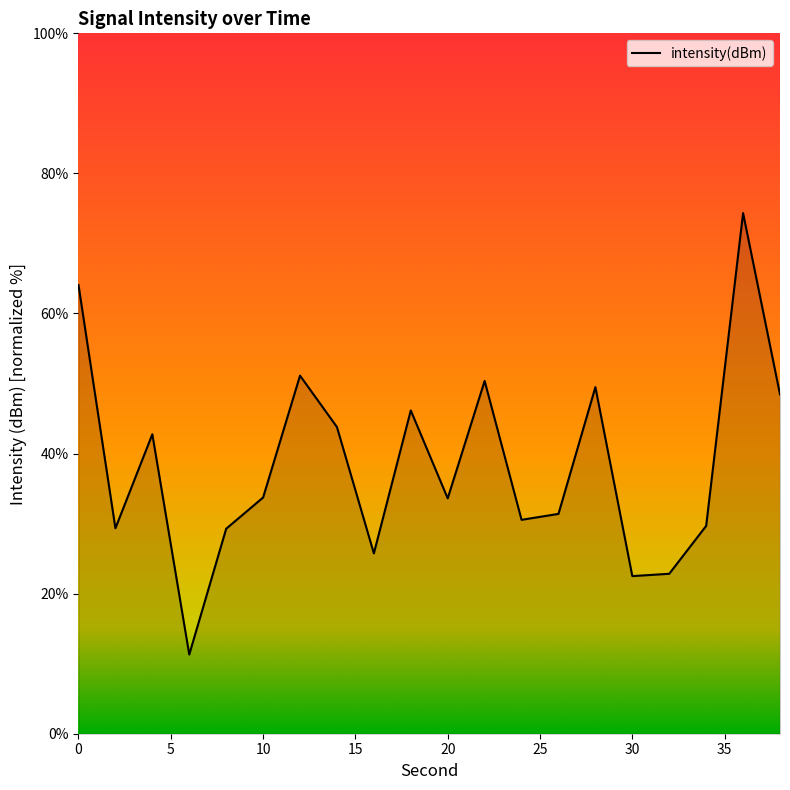

What is the greatest value displayed?

74.3